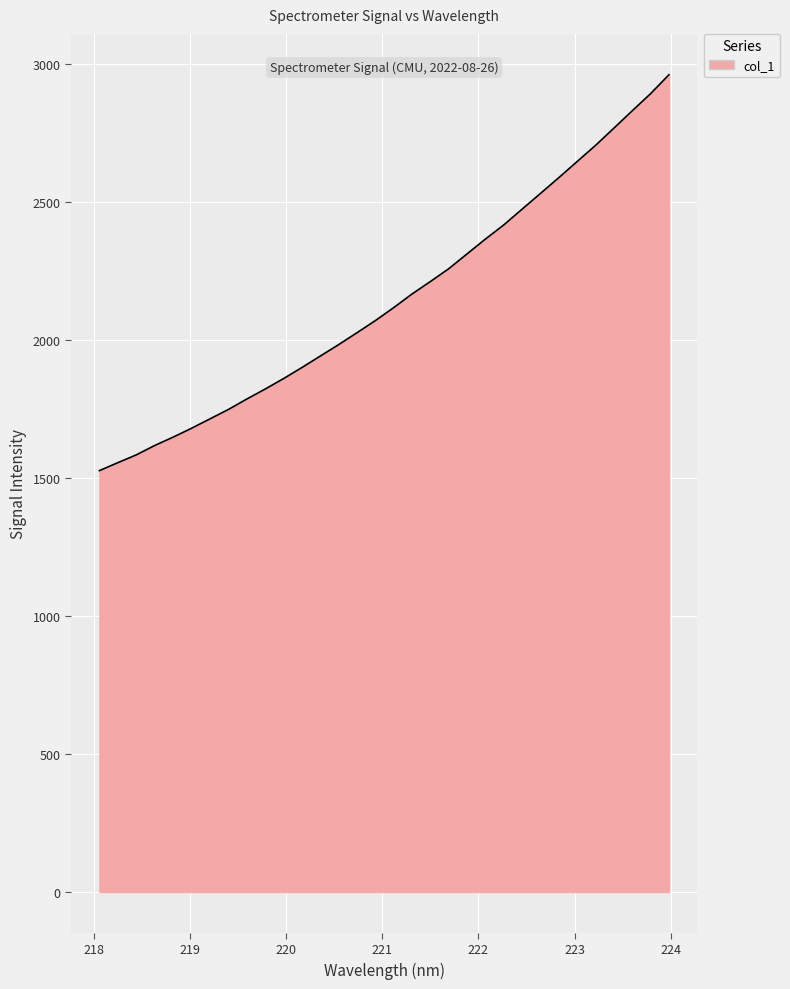

What is the smallest value displayed?

1527.2